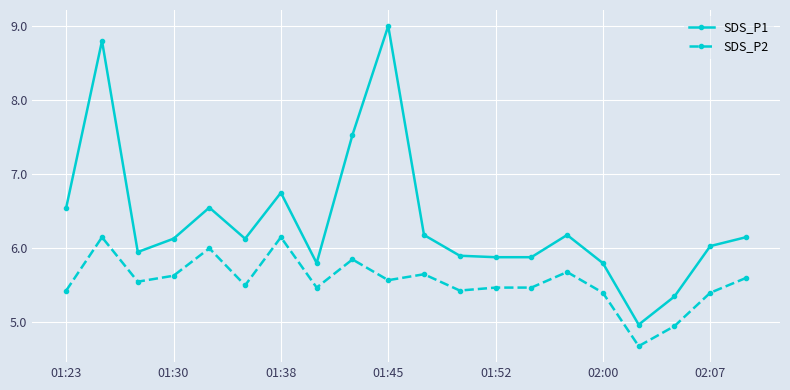

True or false: SDS_P1 and SDS_P2 cross at least once.

False